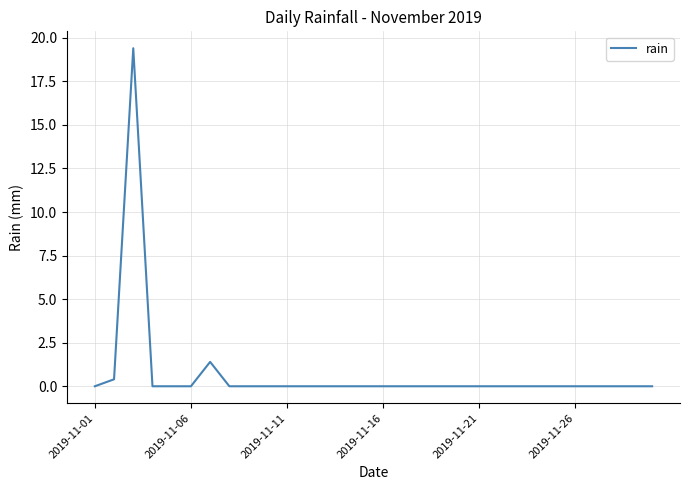

What is the difference between the maximum and minimum values?

19.4